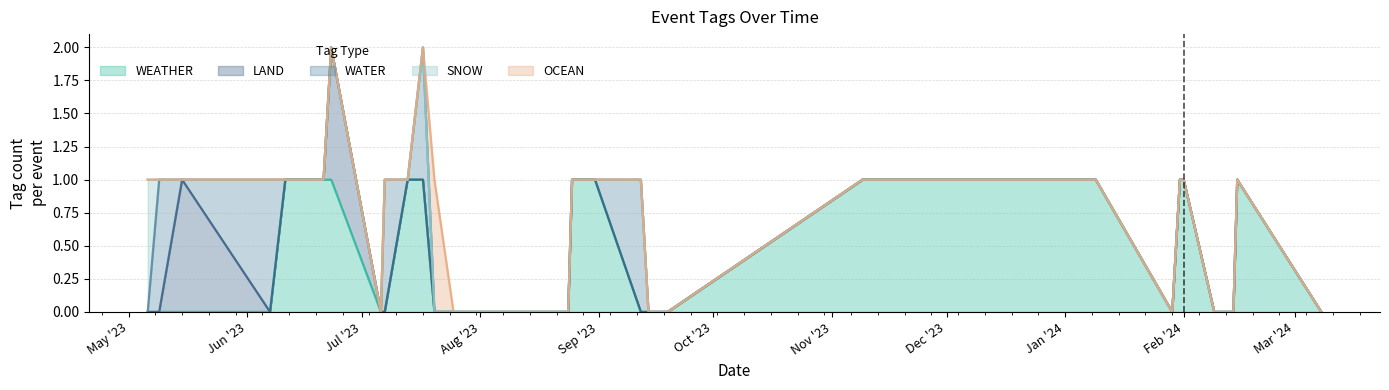

Where is WEATHER nearest to the value 0?

2023-05-06